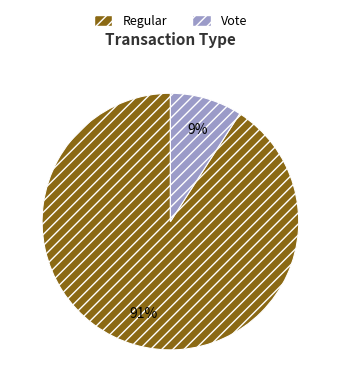

To the nearest percent, what is the combined percentage of Regular and Vote?

100%